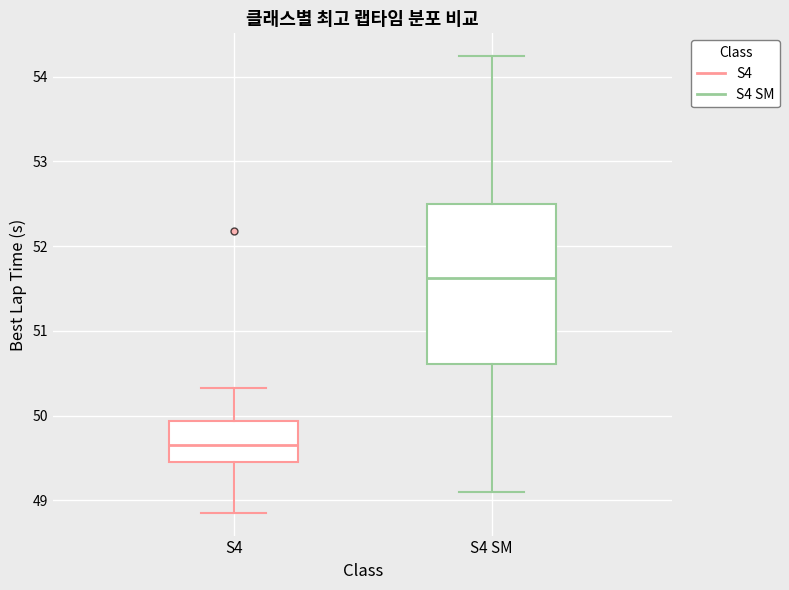

Which box's median line is the lowest?

S4